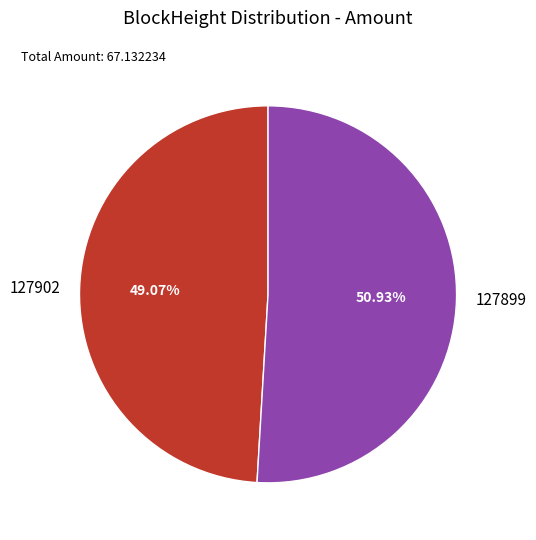

Between 127902 and 127899, which is larger?

127899